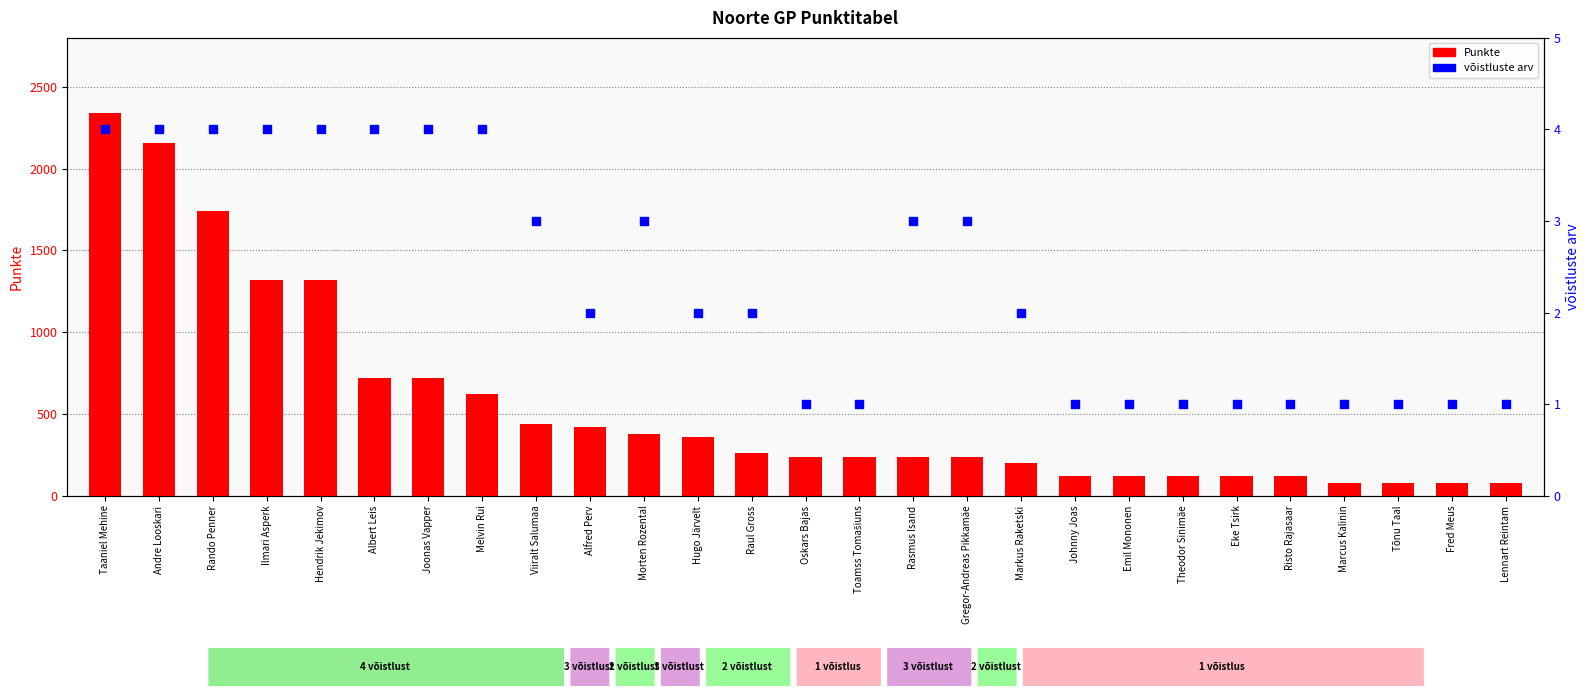

Which series has the largest total across all categories?

Punkte